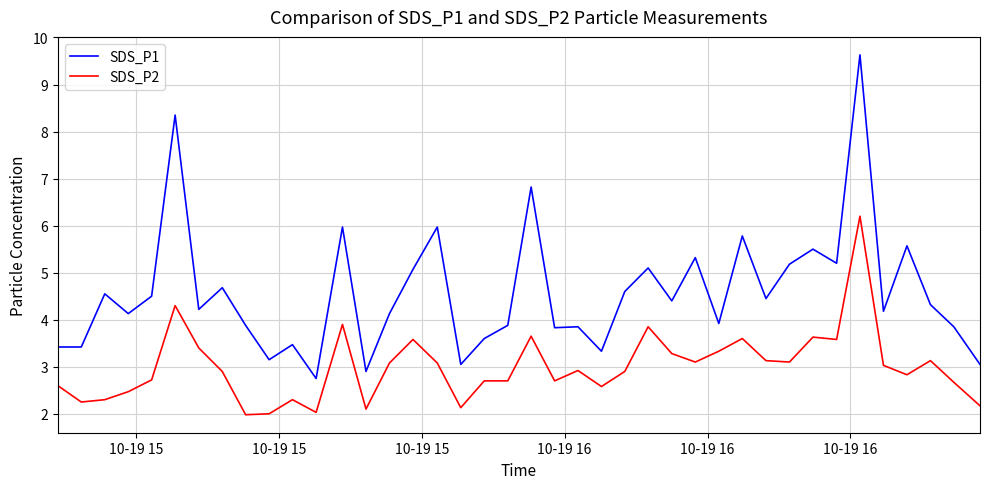

What are all the series names shown in the legend?

SDS_P1, SDS_P2